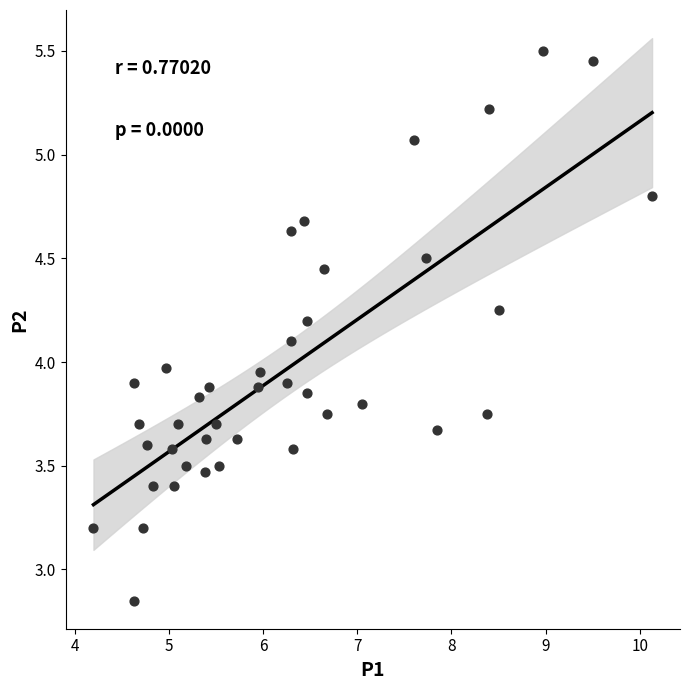

What is the range of X values (max minus min)?

5.9